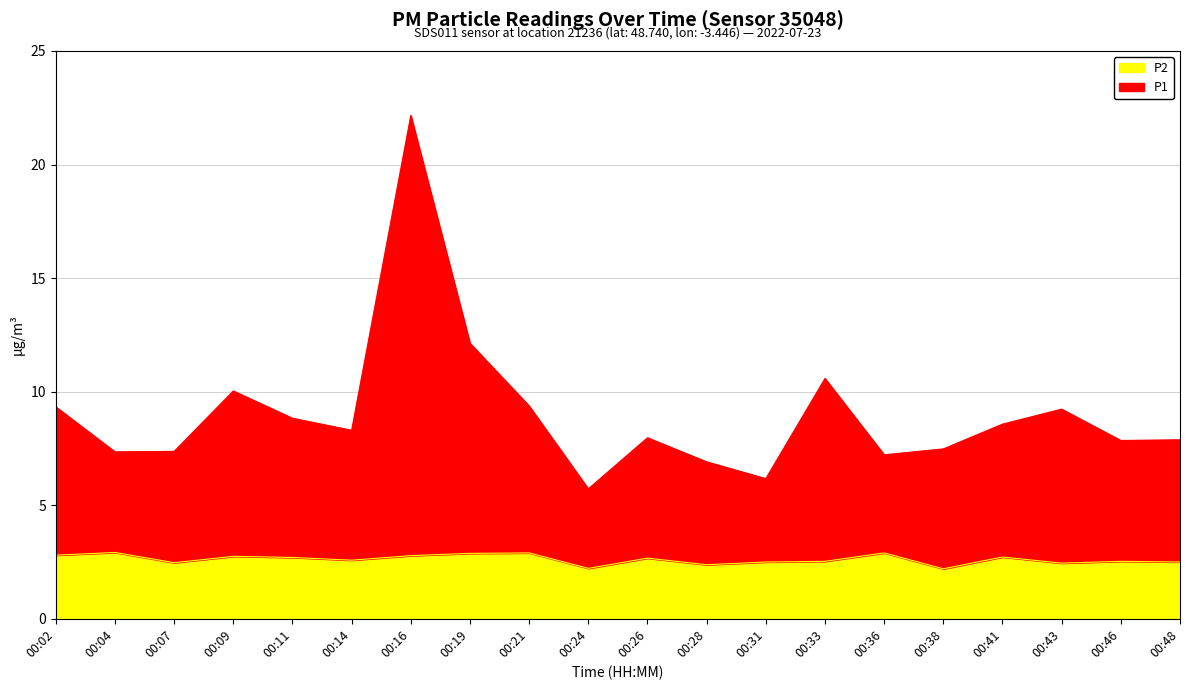

The P2 series shows 2.9 at 00:04. True or false?

True